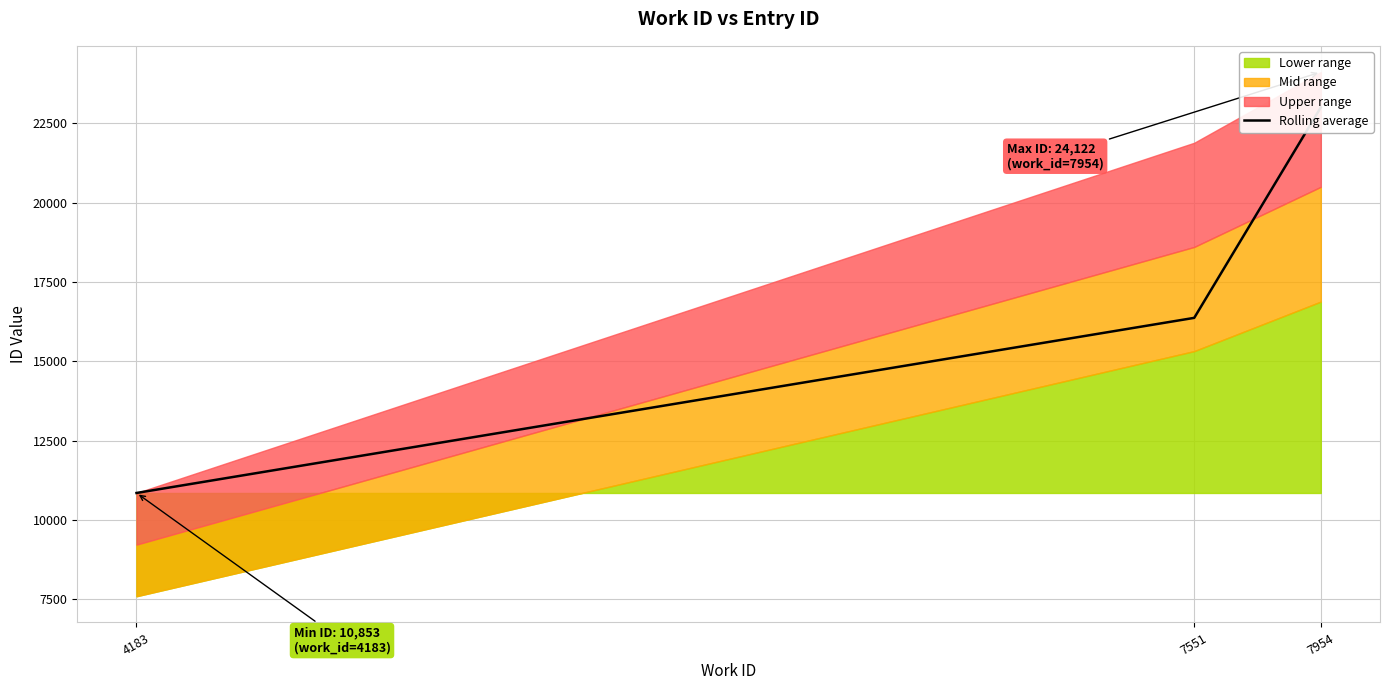

How many lines are shown in the chart?

1